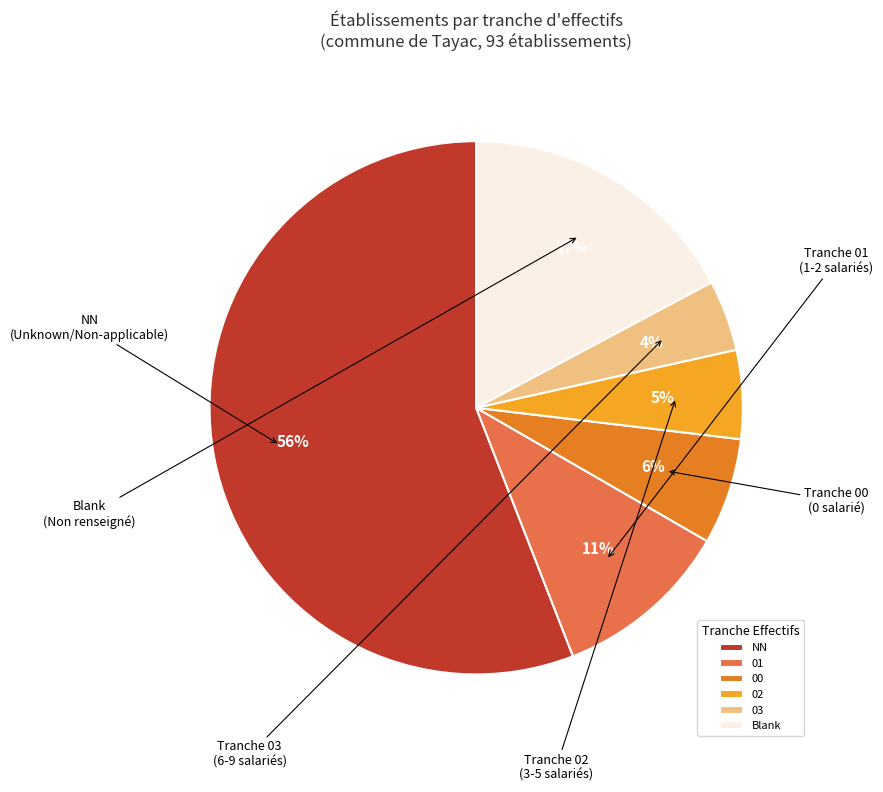

Which has a higher value, 02 or 03?

02